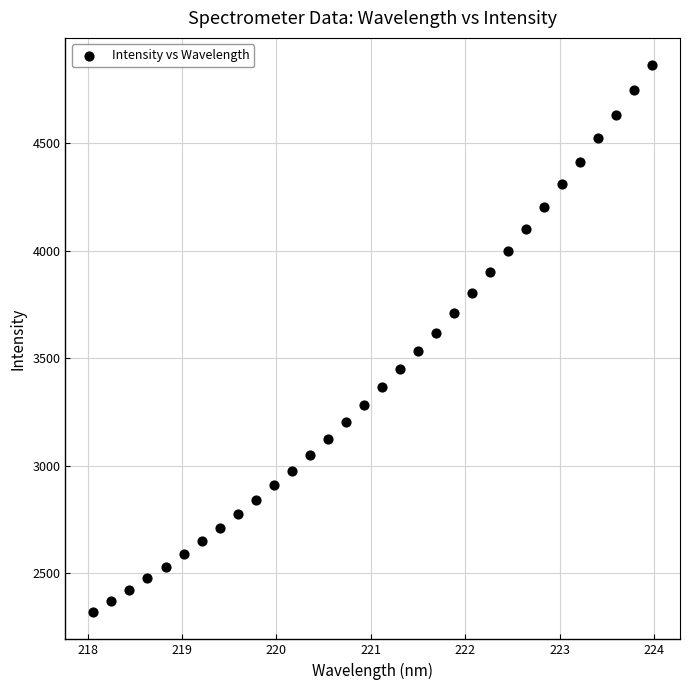

What is the range of Y values (max minus min)?

2545.8